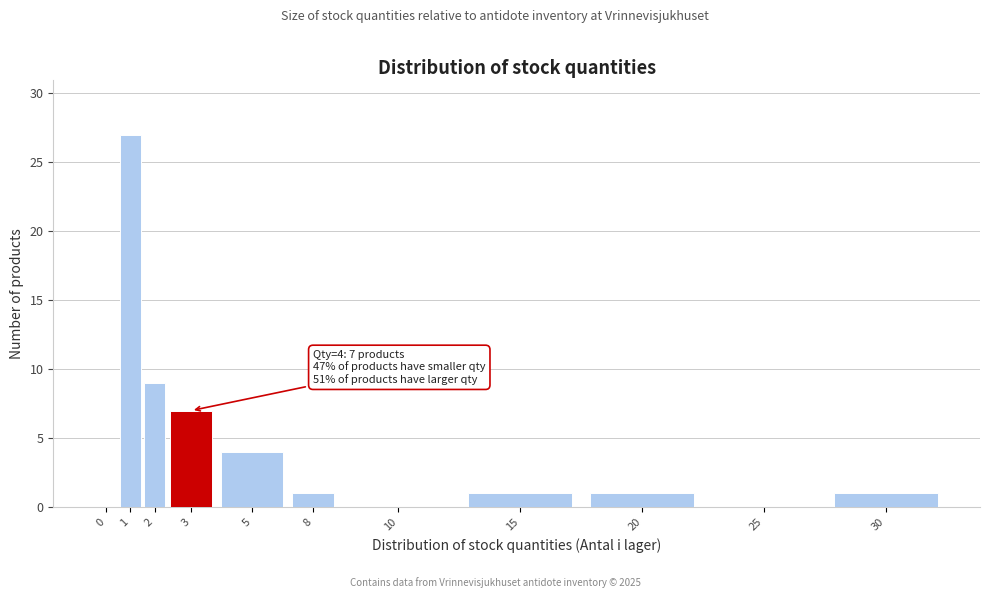

Reading left to right, extract all data points from this chart.

0=0	1=27	2=9	3=7	5=4	8=1	10=0	15=1	20=1	25=0	30=1